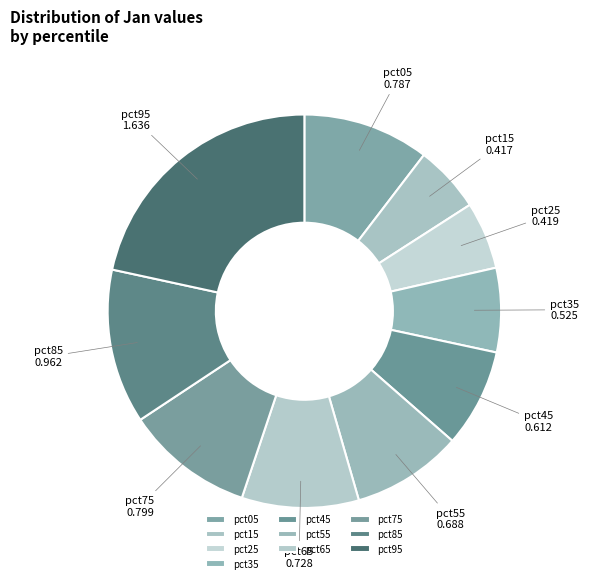

What is the largest slice in the pie chart?

pct95